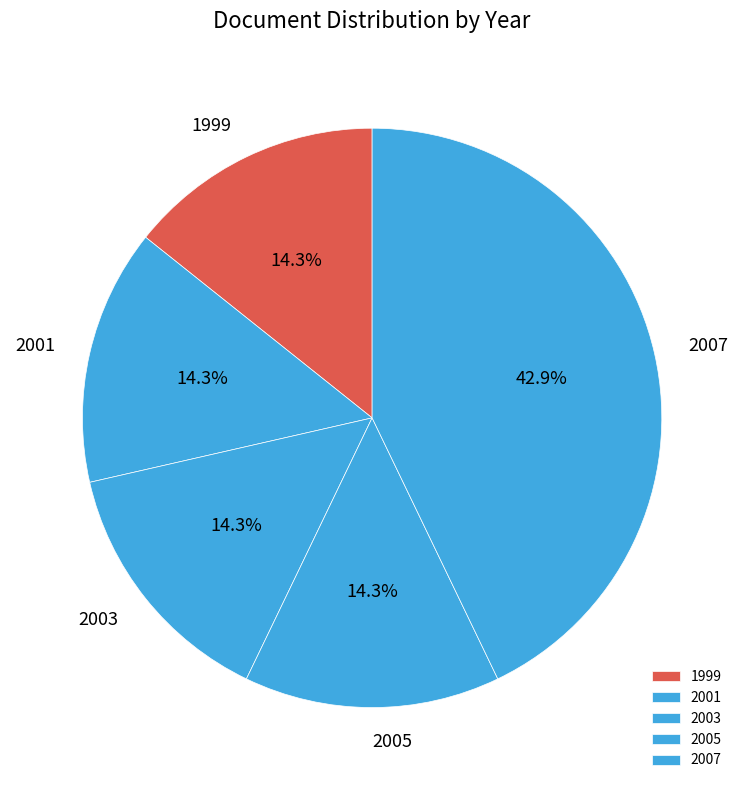

Is the sum of 2007 and 2003 greater than half?

Yes